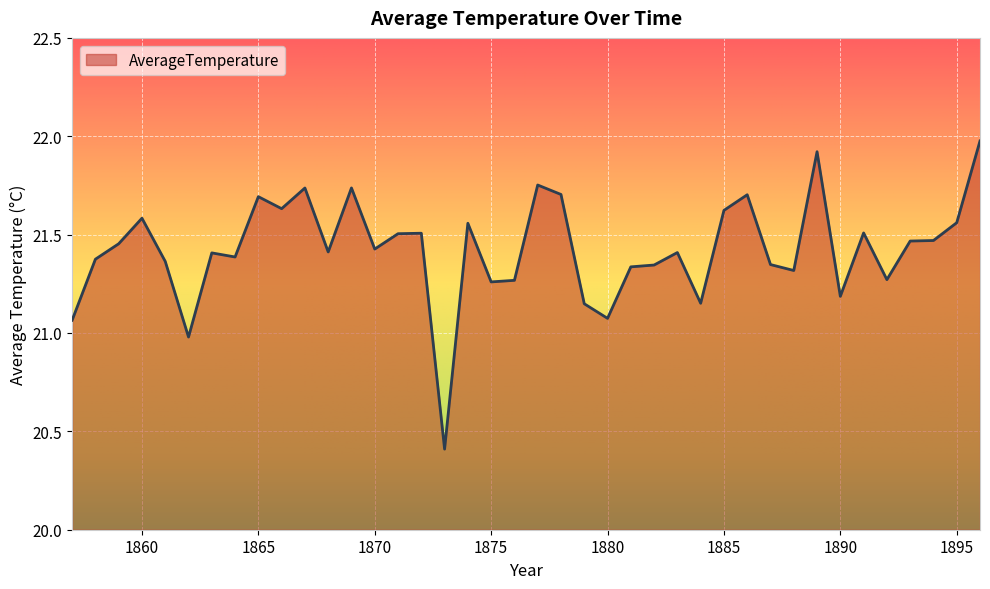

What is the greatest value displayed?

22.0